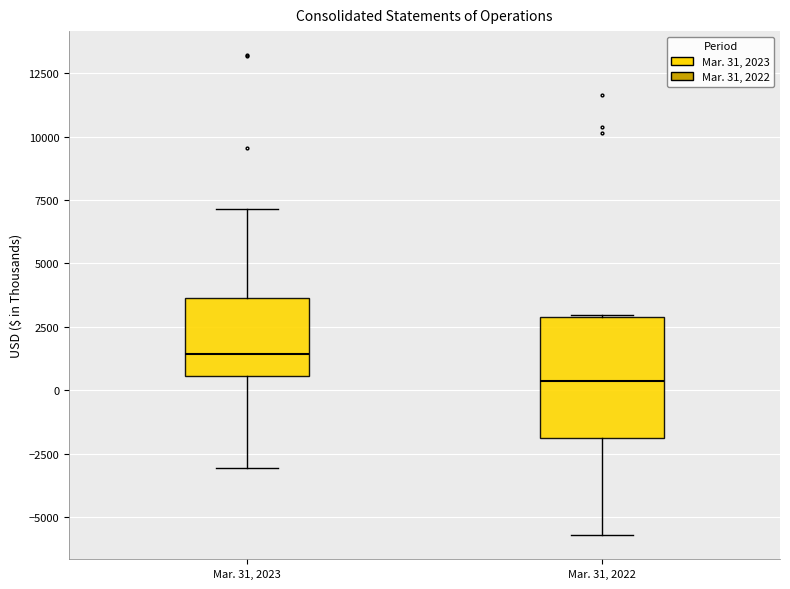

Which box's median line is the lowest?

Mar. 31, 2022